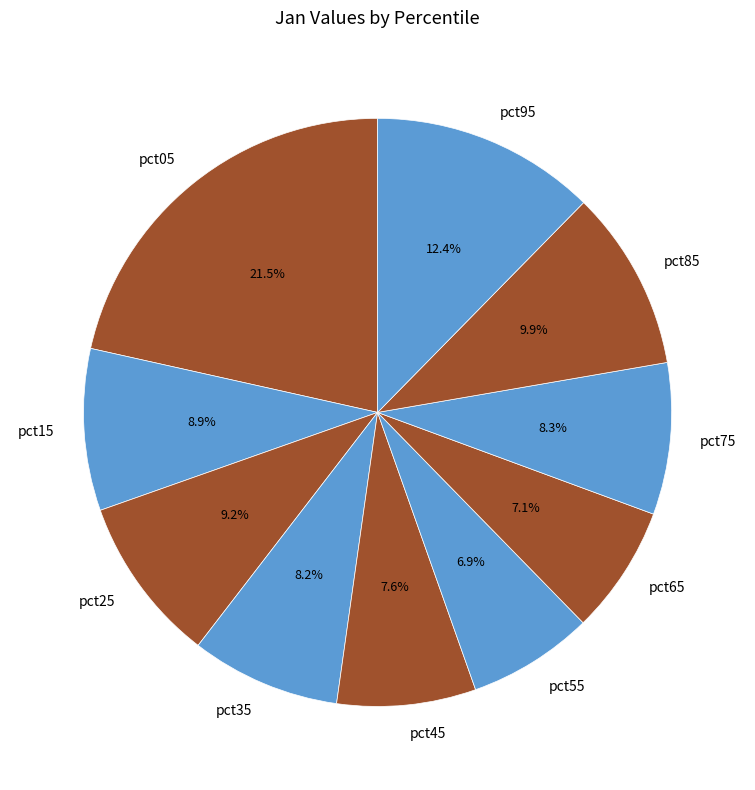

Is there any slice that represents more than half of the pie?

No